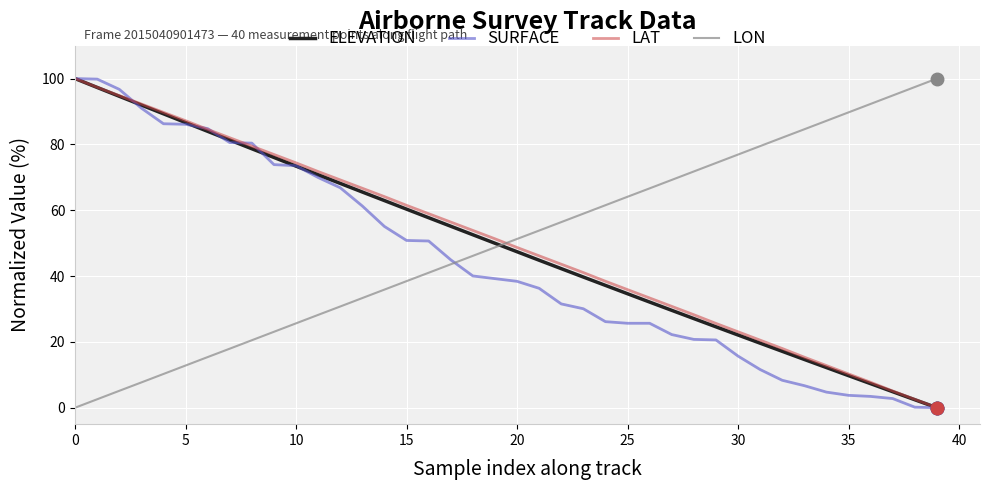

Which series ends up on top after the final intersection of ELEVATION and LON?

LON